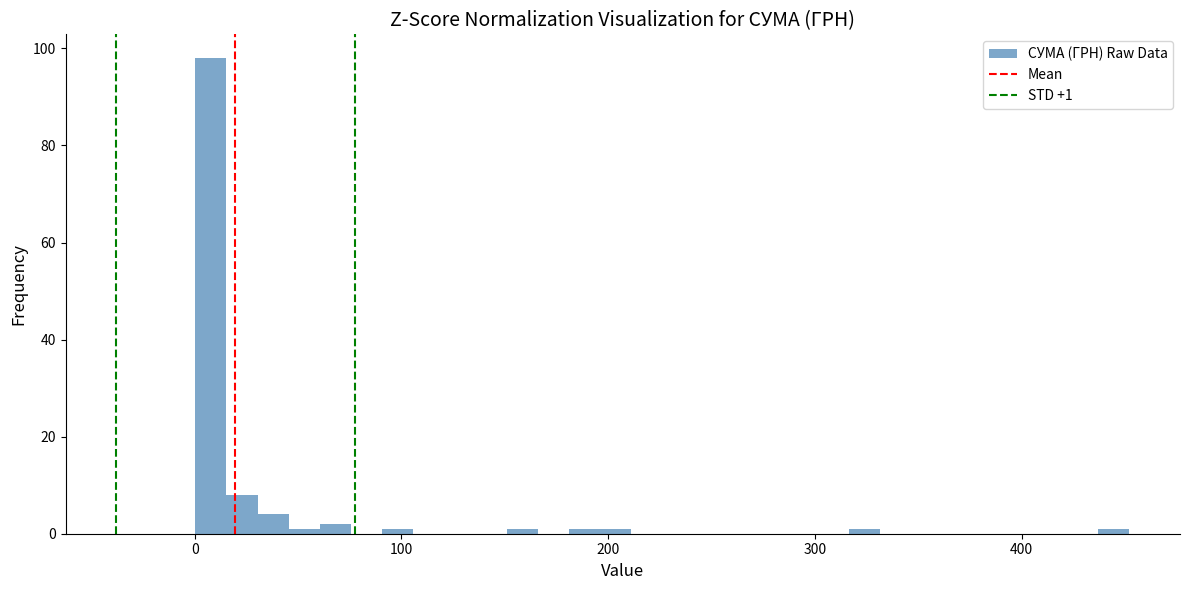

Around what value on the x-axis is the tallest bar? Give the approximate position of its centre, as read against the axis.

10